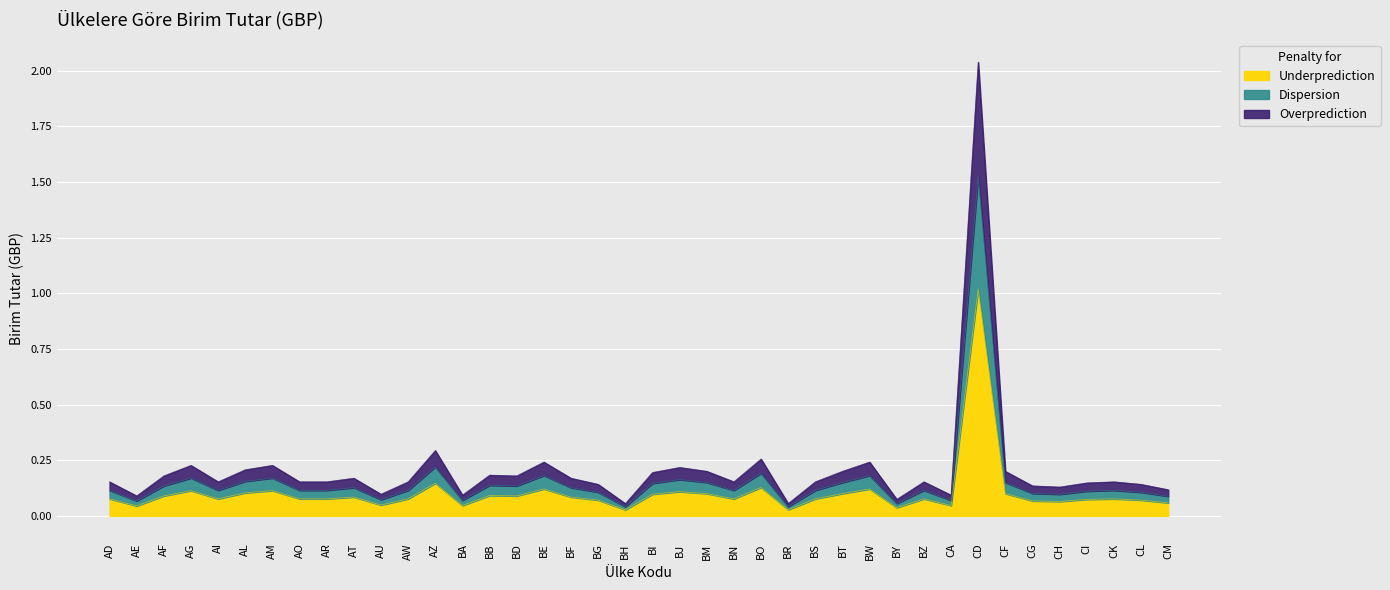

Which has a higher value, BG or BE?

BE